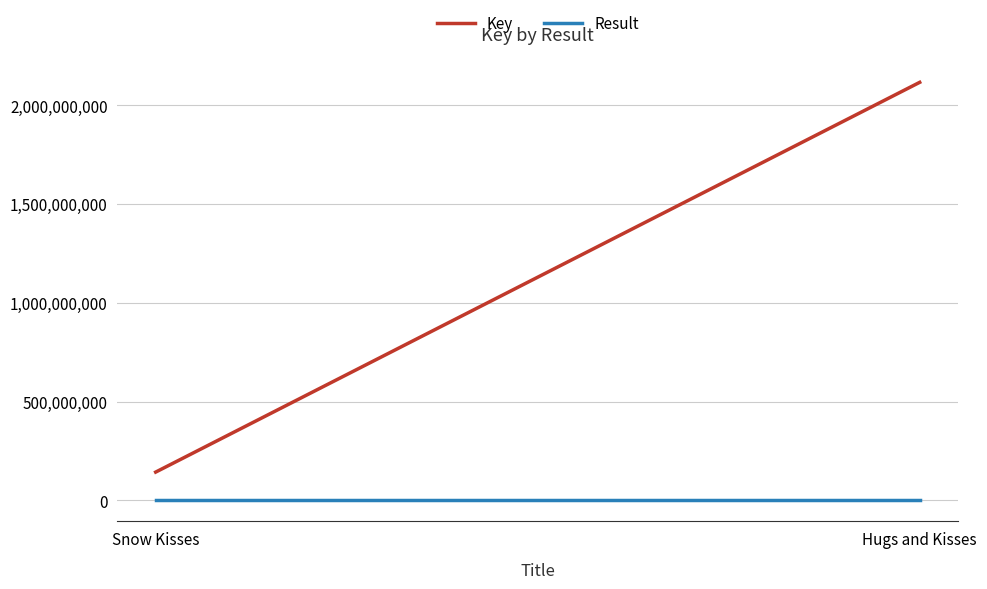

Is this an area chart (filled region under the line)?

No